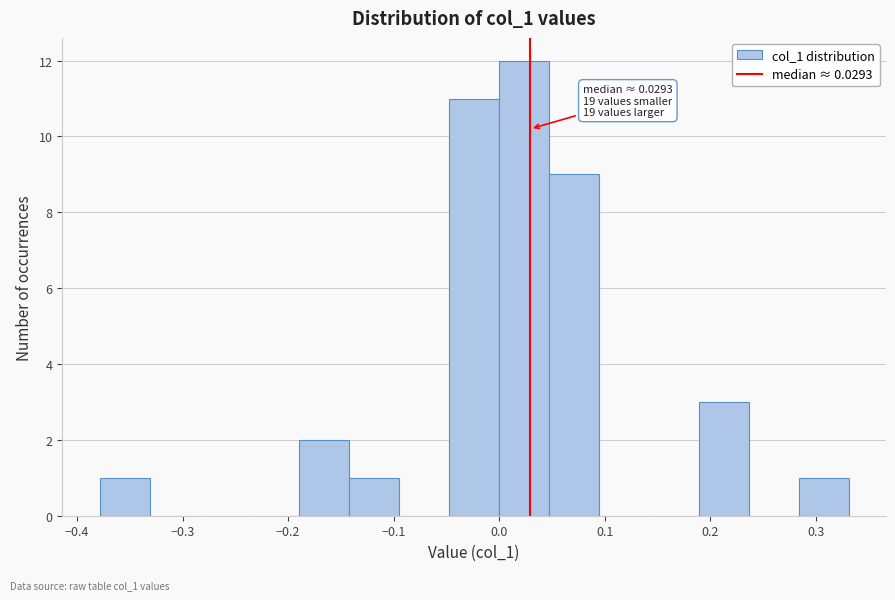

Which range on the x-axis has the tallest bar?

0.00 to 0.05